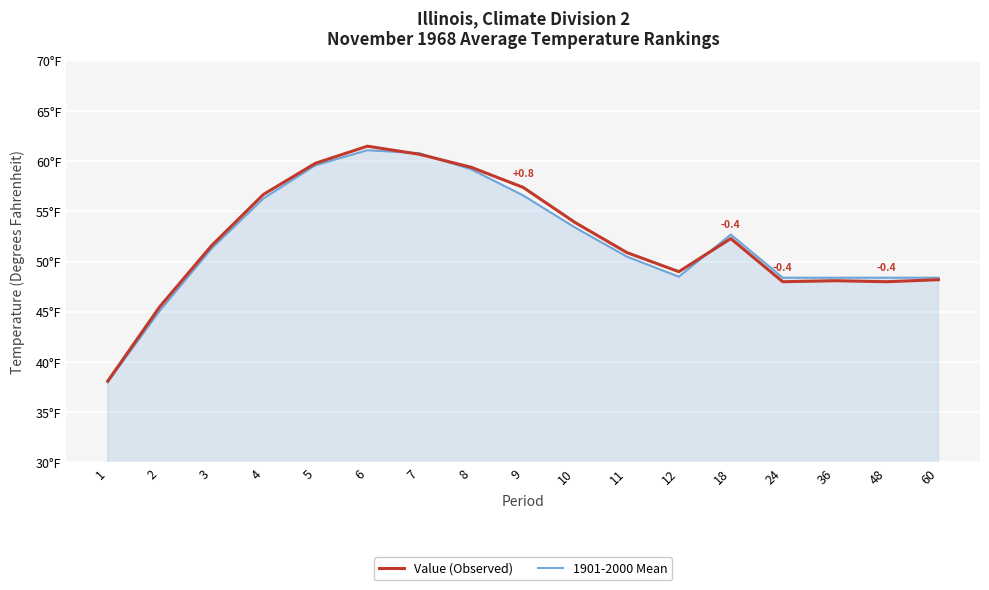

Does the chart have visible grid lines?

Yes